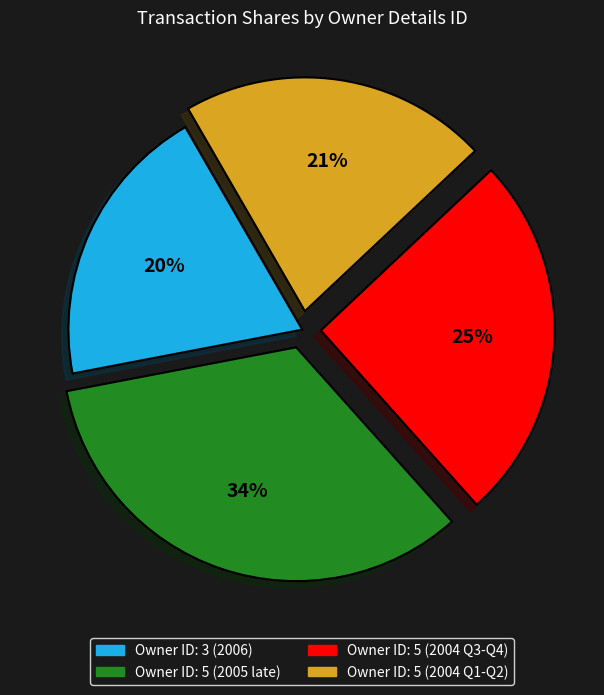

How many slices are in this pie chart?

4